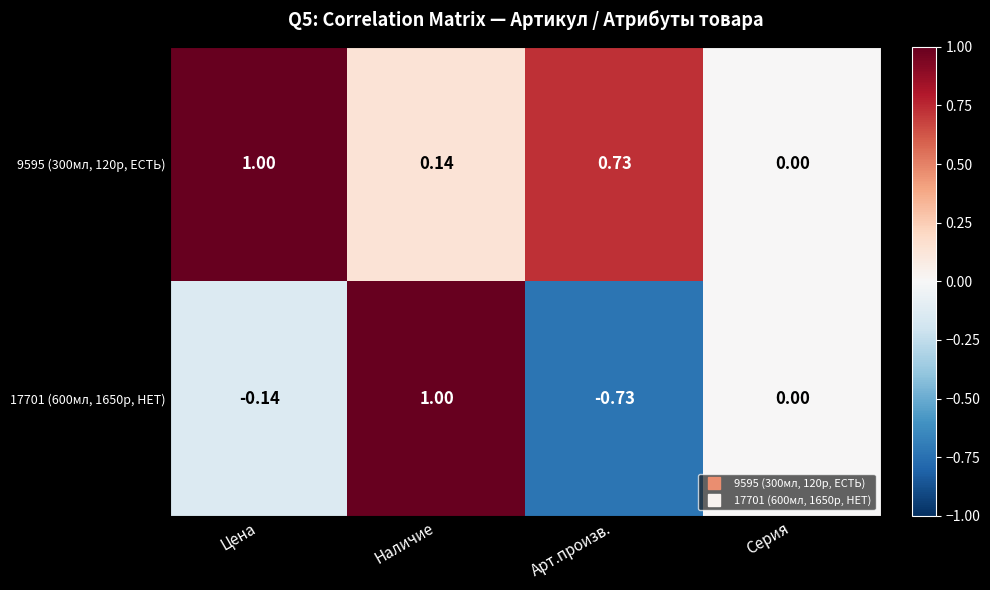

Rank the series by their average value, from highest to lowest.

9595 (300мл, 120р, ЕСТЬ), 17701 (600мл, 1650р, НЕТ)